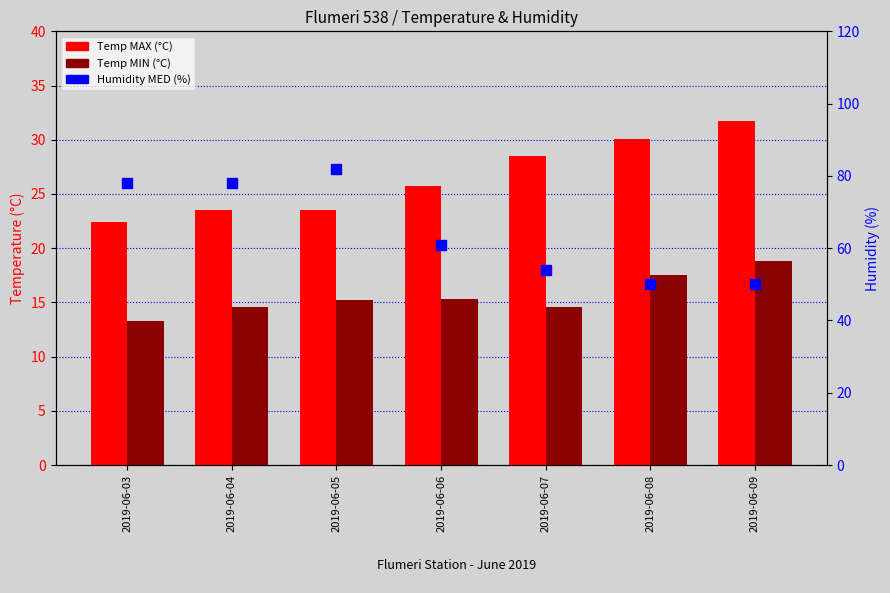

What are all the series names shown in the legend?

Temp MAX (°C), Temp MIN (°C), Humidity MED (%)